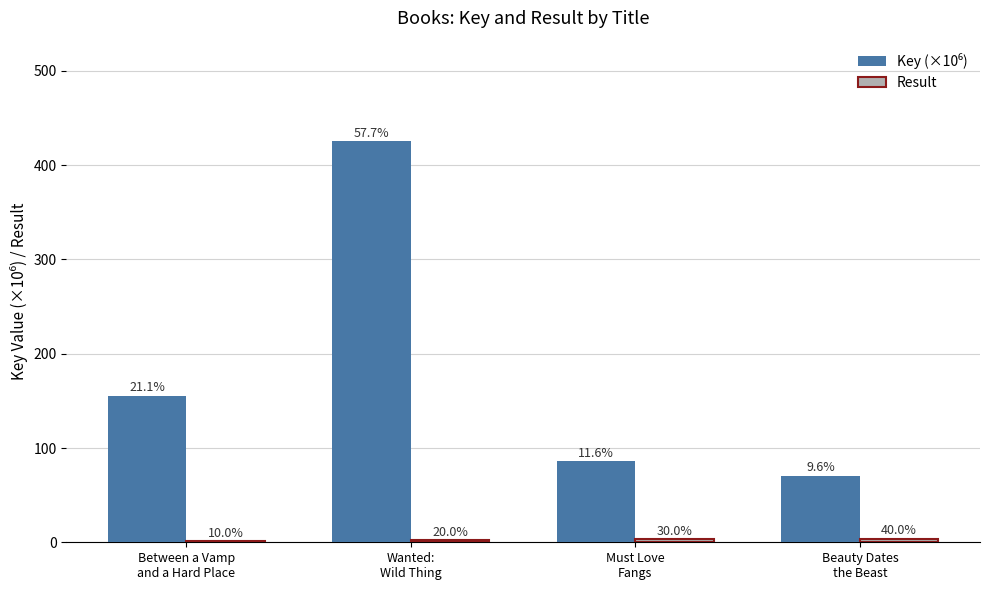

Are the bars grouped side by side (vs. stacked)?

Yes